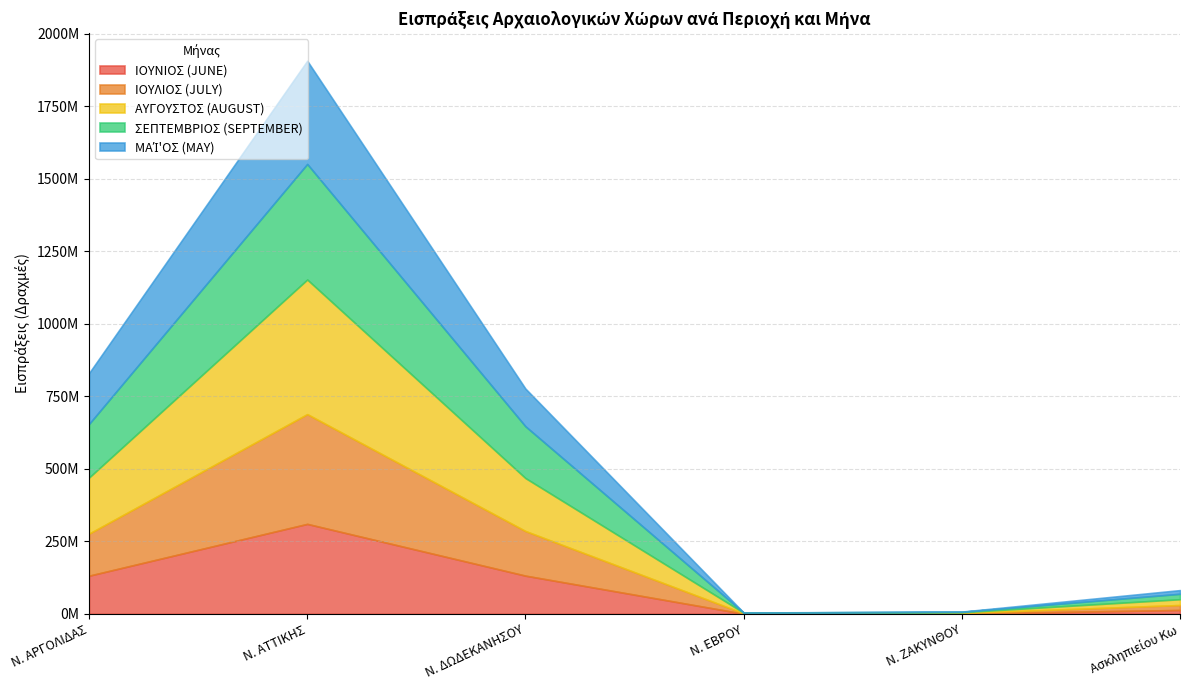

True or false: ΜΑΊ'ΟΣ (MAY) and ΑΥΓΟΥΣΤΟΣ (AUGUST) cross at least once.

False